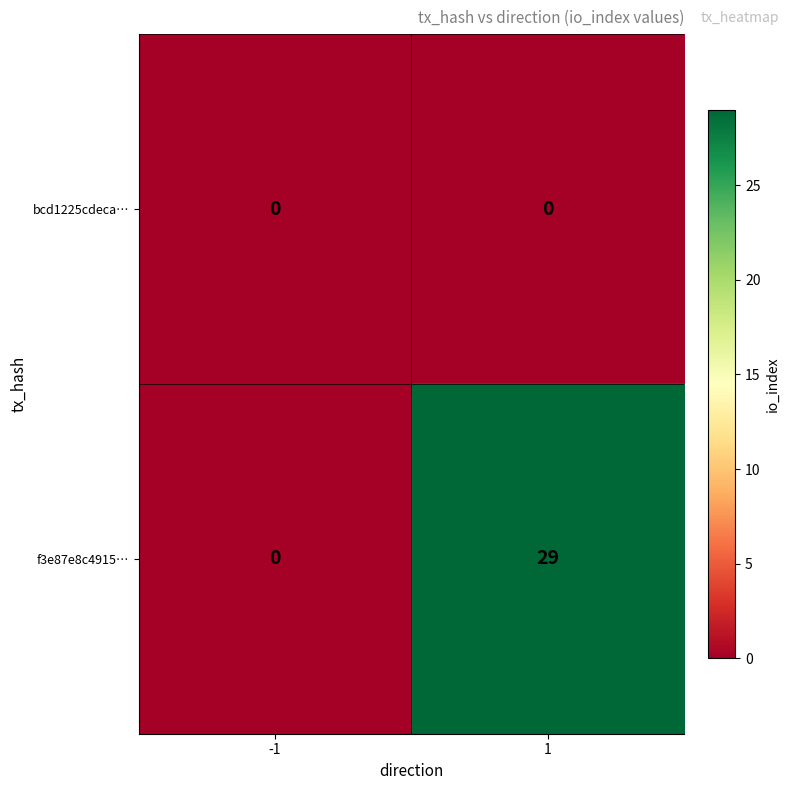

How many values in f3e87e8c4915… are above zero?

1